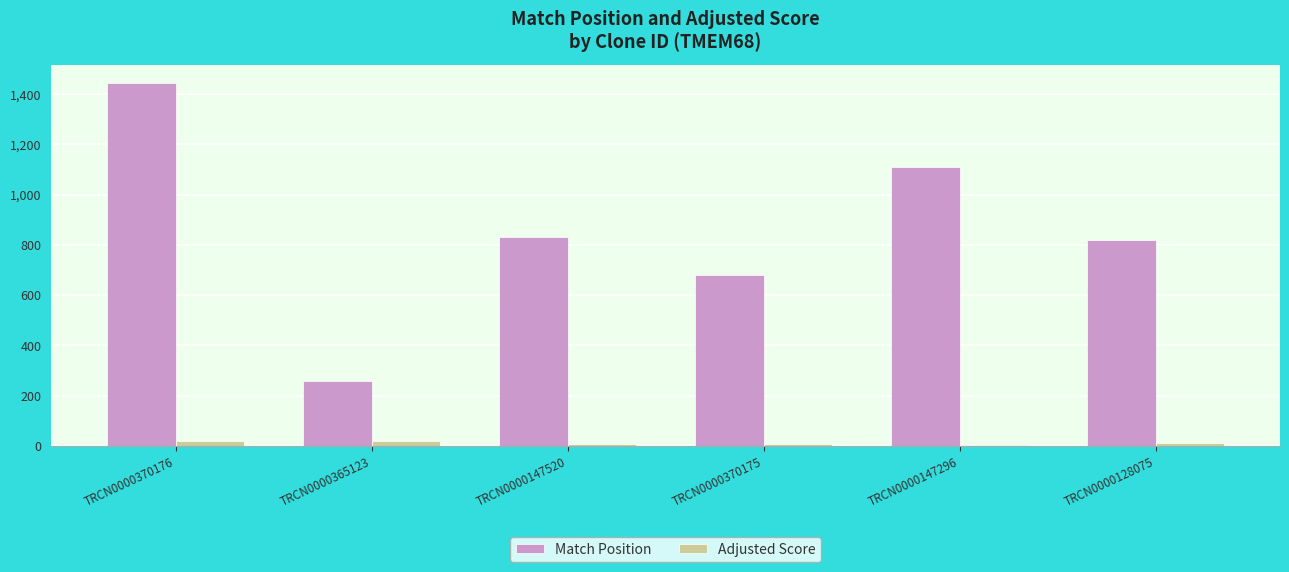

Are the bars grouped side by side (vs. stacked)?

Yes